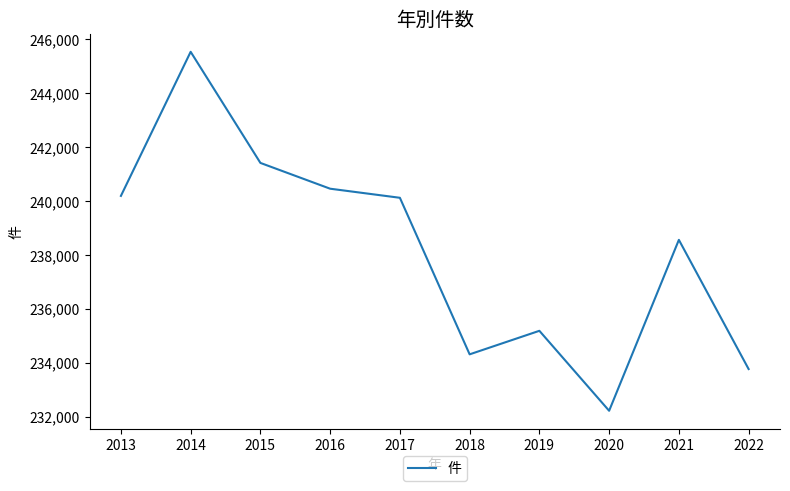

What is the difference between the maximum and minimum values?

13320